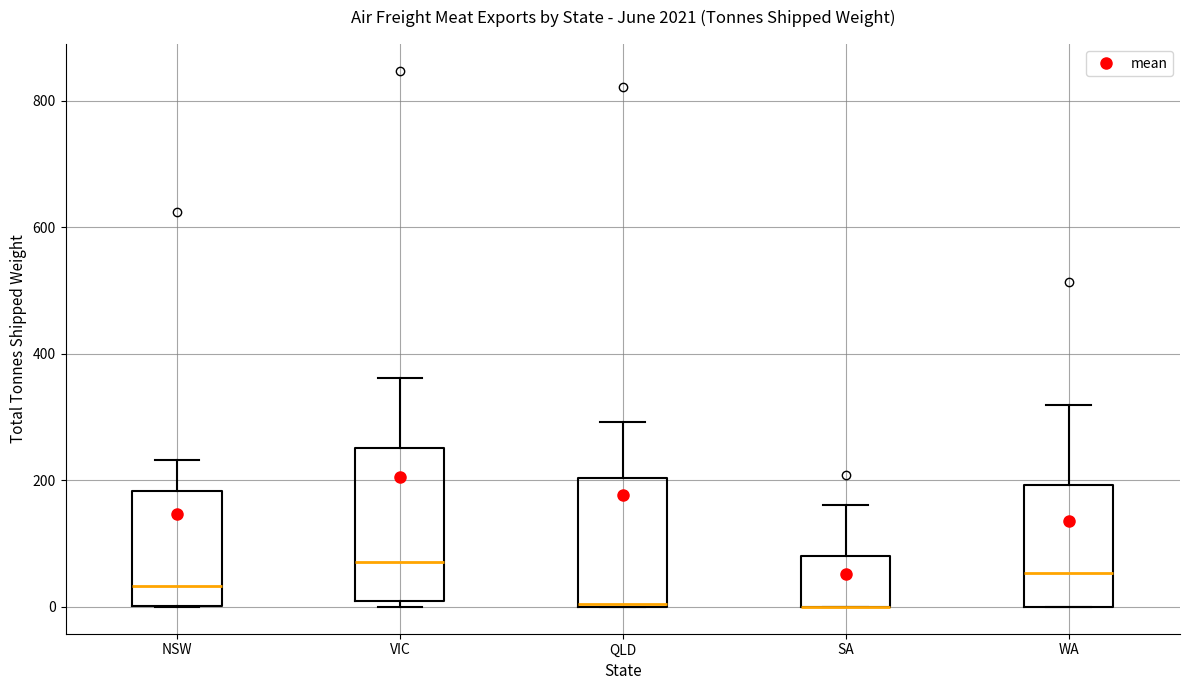

Reading left to right, read every box against the y-axis: the position of its median line, the range the box covers, and the ends of its whiskers. The values are not printed on the chart, so give them approximately, as read against the axis.

NSW: median 40, box 0 to 180, whiskers 0 to 240
VIC: median 80, box 0 to 260, whiskers 0 (just below the box's lower edge) to 360
QLD: median 0, box 0 to 200, whiskers 0 to 300
SA: median 0 (drawn on the box's lower edge), box 0 to 80, whiskers 0 to 160
WA: median 60, box 0 to 200, whiskers 0 to 320